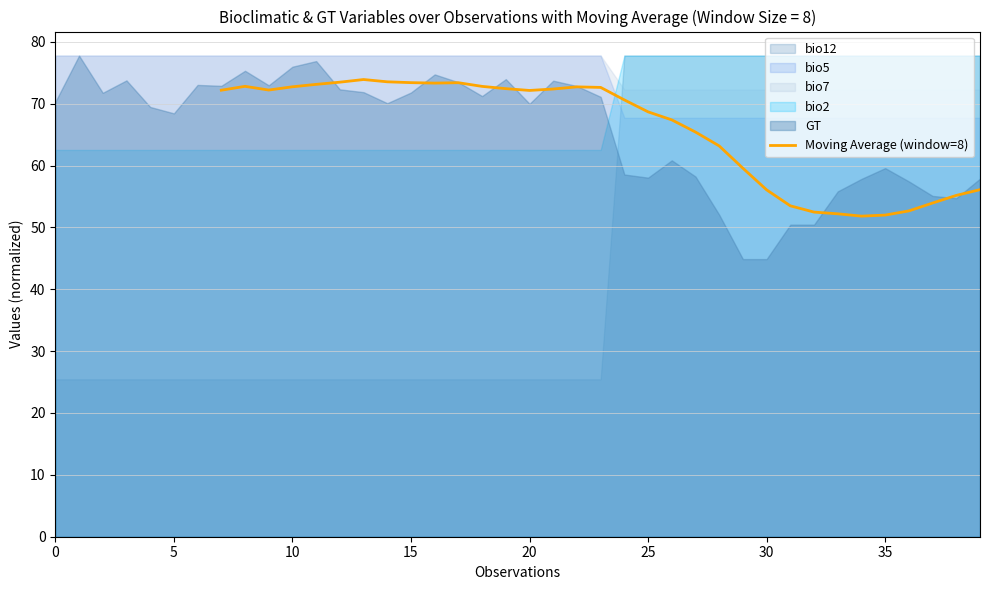

The chart shows a value of 101.3 at 29. True or false?

False